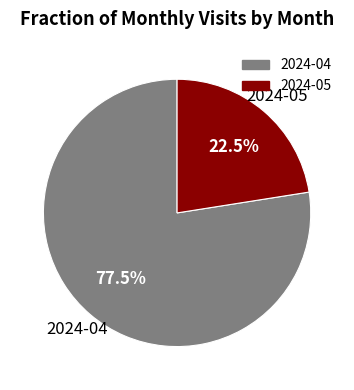

Is 2024-05 the majority of the pie?

No